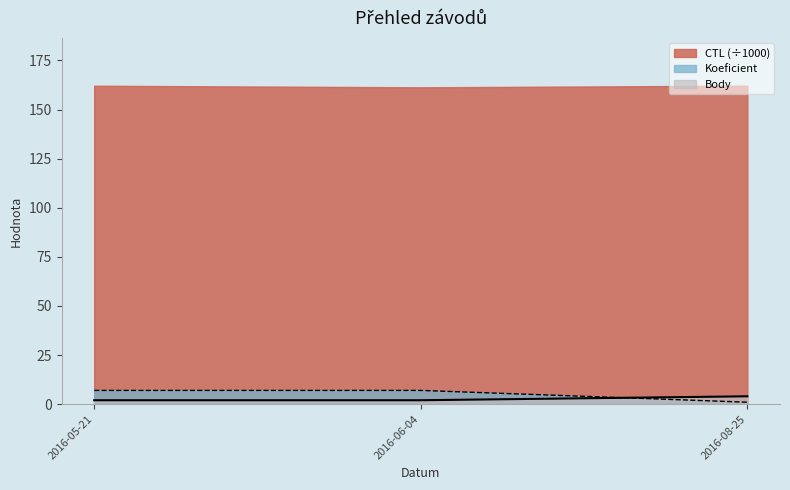

What is the difference between the highest and lowest values at 2016-05-21?

160.1